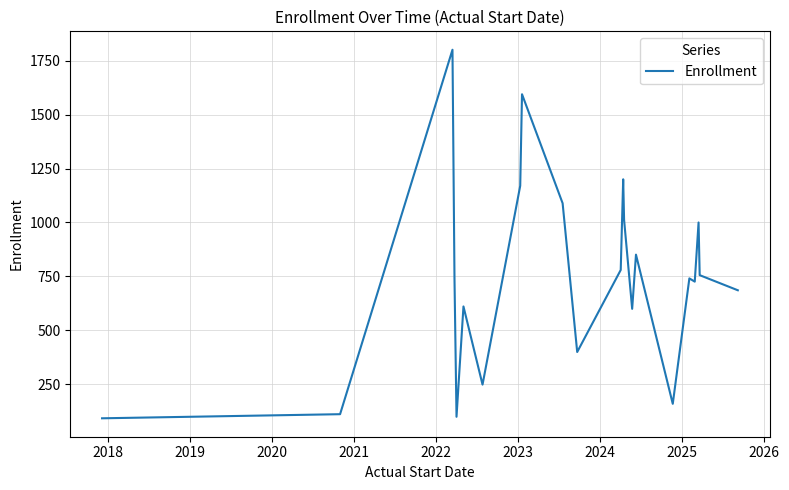

Does the chart have visible grid lines?

Yes